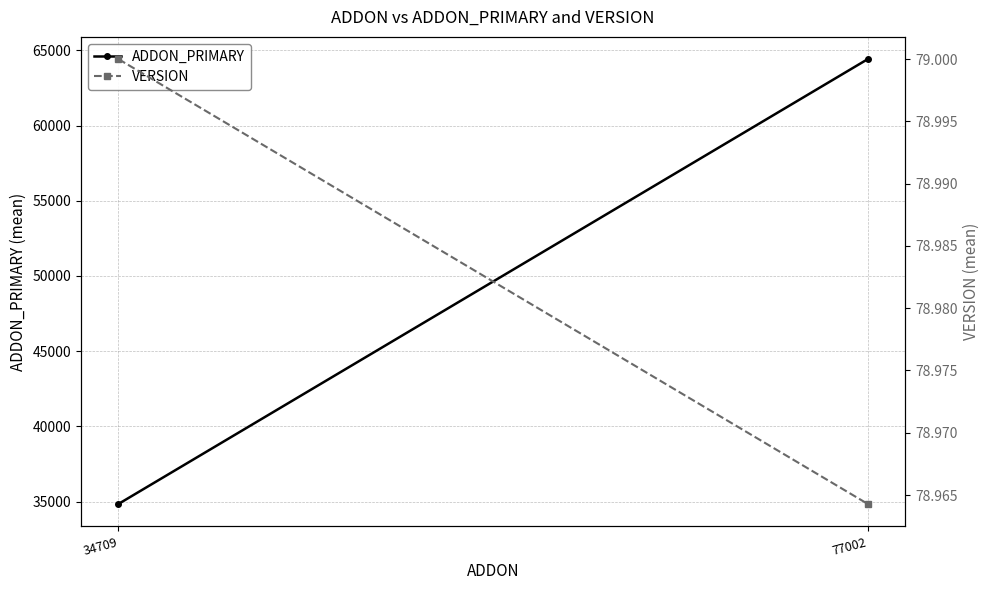

What is the highest value of the ADDON_PRIMARY series?

64413.8